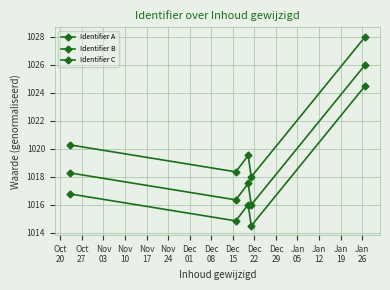

How many distinct data groups are displayed?

3